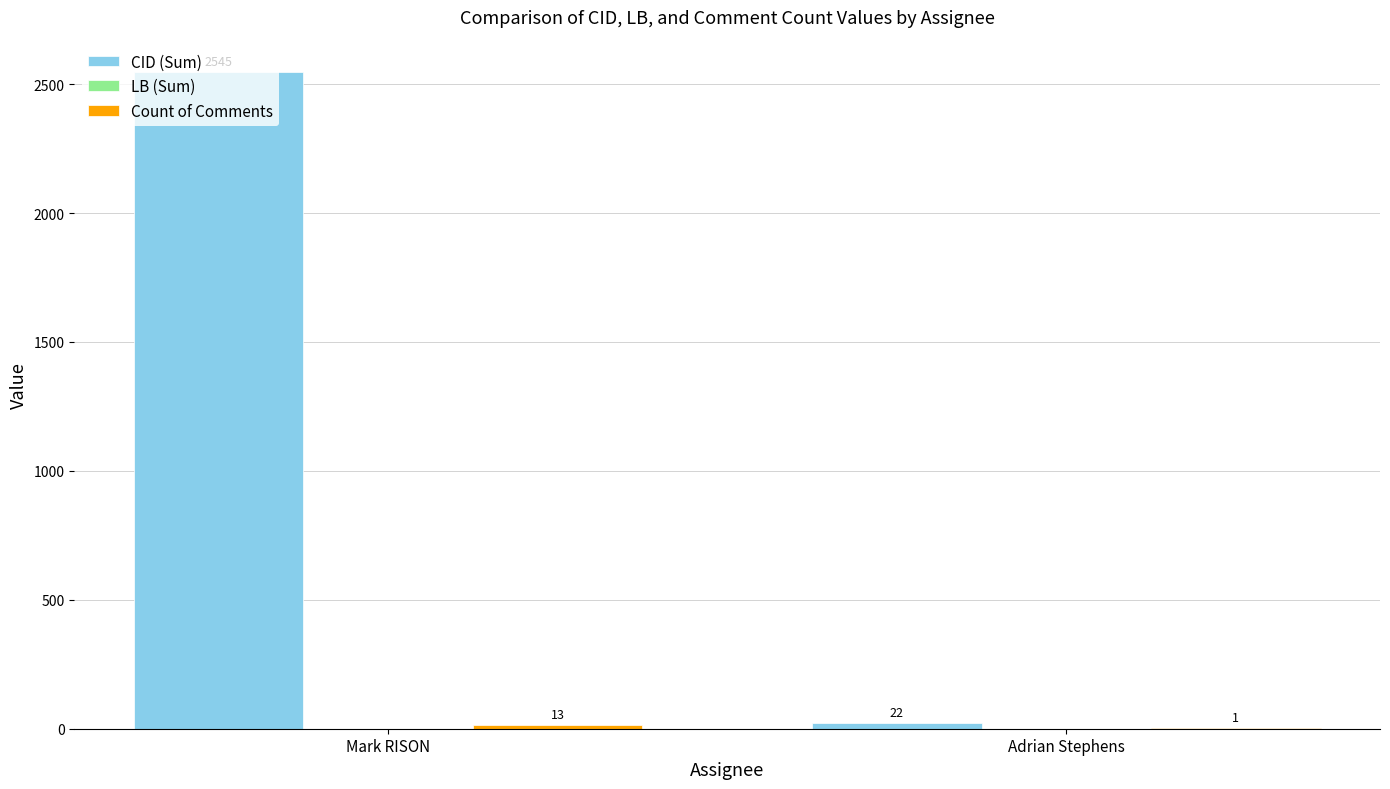

At which category is the sum across all series the highest?

Mark RISON